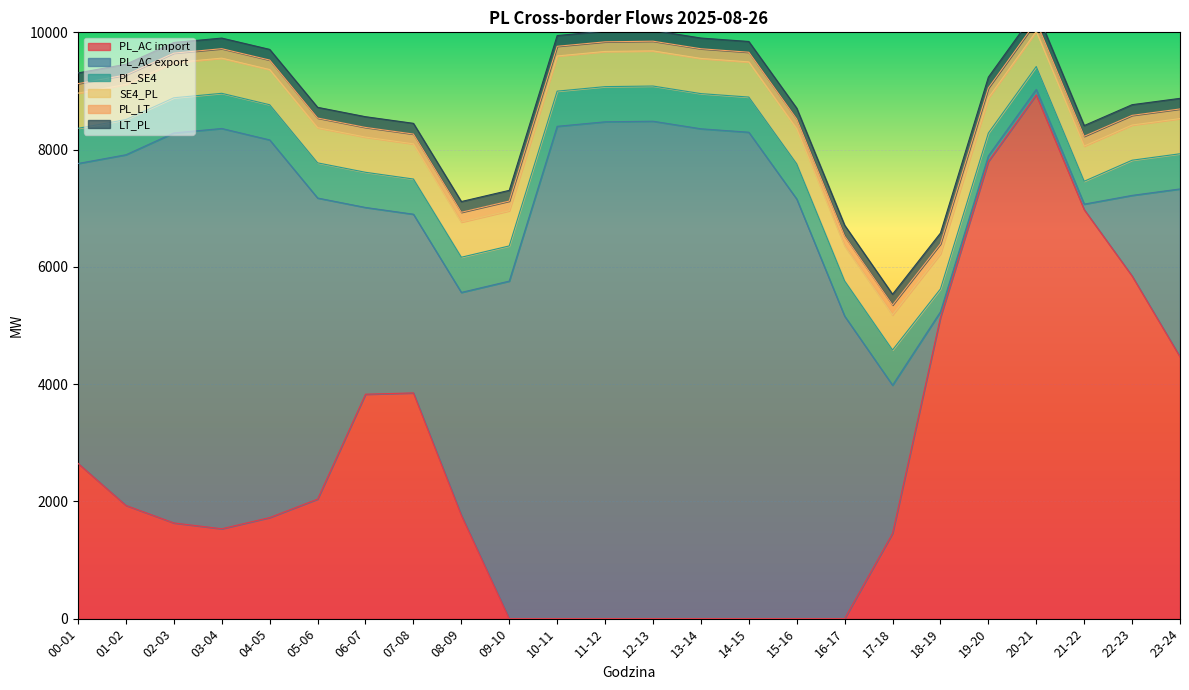

Reading right to left, transcribe all the data shown in this chart.

PL_AC import: 23-24=4466	22-23=5844	21-22=6976	20-21=8933	19-20=7798	18-19=5139	17-18=1454	16-17=0	15-16=0	14-15=0	13-14=0	12-13=0	11-12=0	10-11=0	09-10=0	08-09=1765	07-08=3850	06-07=3828	05-06=2039	04-05=1724	03-04=1533	02-03=1632	01-02=1931	00-01=2648
PL_AC export: 23-24=2863	22-23=1375	21-22=94	20-21=94	19-20=94	18-19=94	17-18=2528	16-17=5160	15-16=7157	14-15=8296	13-14=8355	12-13=8484	11-12=8474	10-11=8397	09-10=5757	08-09=3799	07-08=3048	06-07=3185	05-06=5135	04-05=6441	03-04=6827	02-03=6652	01-02=5981	00-01=5115
PL_SE4: 23-24=600	22-23=600	21-22=390	20-21=390	19-20=390	18-19=390	17-18=600	16-17=600	15-16=600	14-15=600	13-14=600	12-13=600	11-12=600	10-11=600	09-10=600	08-09=600	07-08=600	06-07=600	05-06=600	04-05=600	03-04=600	02-03=600	01-02=600	00-01=600
SE4_PL: 23-24=600	22-23=600	21-22=600	20-21=600	19-20=600	18-19=600	17-18=600	16-17=600	15-16=600	14-15=600	13-14=600	12-13=600	11-12=600	10-11=600	09-10=600	08-09=600	07-08=600	06-07=600	05-06=600	04-05=600	03-04=600	02-03=600	01-02=600	00-01=600
PL_LT: 23-24=164	22-23=165	21-22=167	20-21=168	19-20=169	18-19=169	17-18=167	16-17=165	15-16=165	14-15=165	13-14=165	12-13=165	11-12=164	10-11=165	09-10=165	08-09=167	07-08=167	06-07=165	05-06=164	04-05=162	03-04=161	02-03=161	01-02=161	00-01=162
LT_PL: 23-24=181	22-23=182	21-22=183	20-21=184	19-20=185	18-19=184	17-18=184	16-17=185	15-16=185	14-15=183	13-14=183	12-13=183	11-12=183	10-11=183	09-10=183	08-09=183	07-08=183	06-07=183	05-06=183	04-05=182	03-04=181	02-03=182	01-02=183	00-01=183